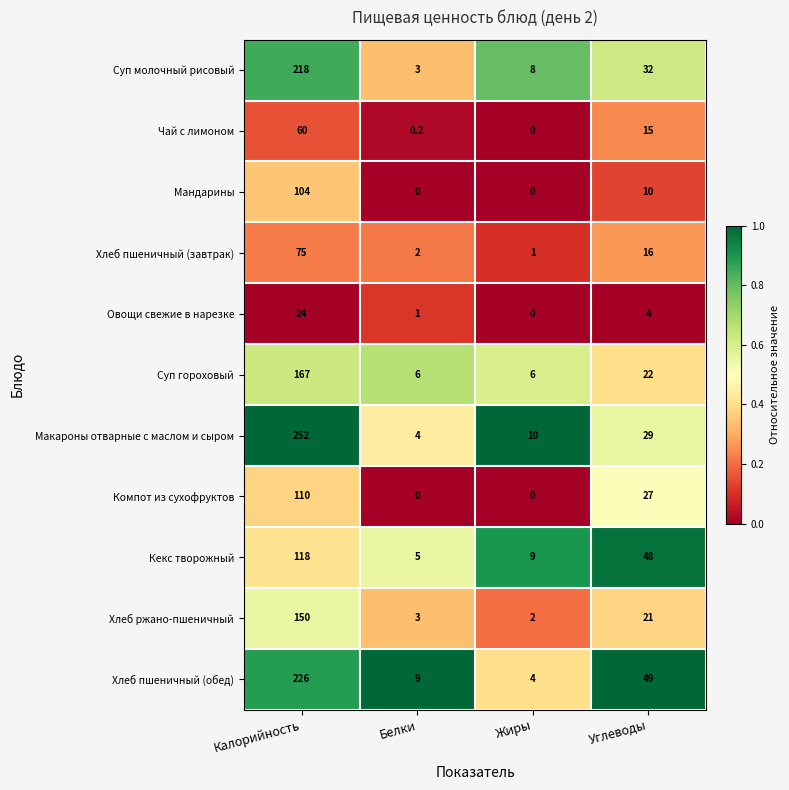

Which series has the largest total across all categories?

Макароны отварные с маслом и сыром